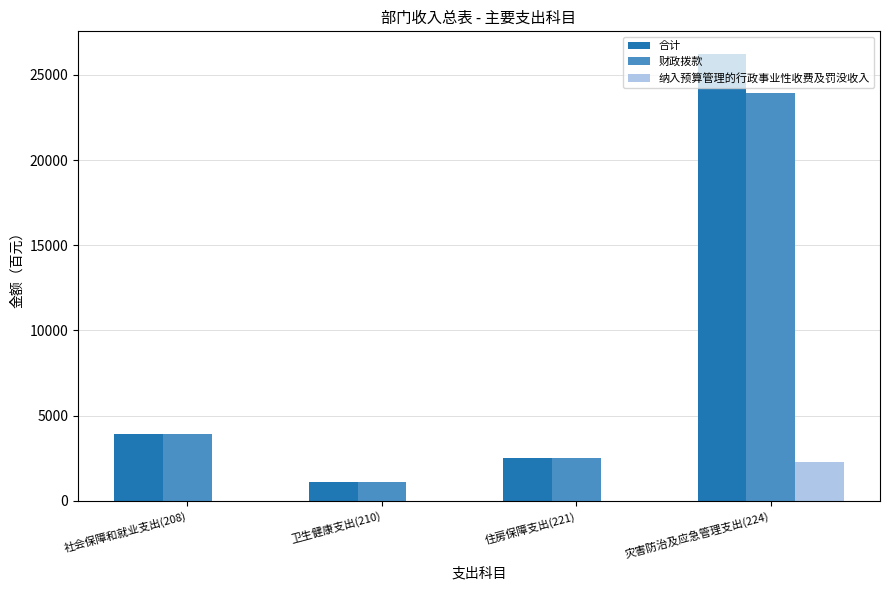

Count the number of categories in the chart.

4